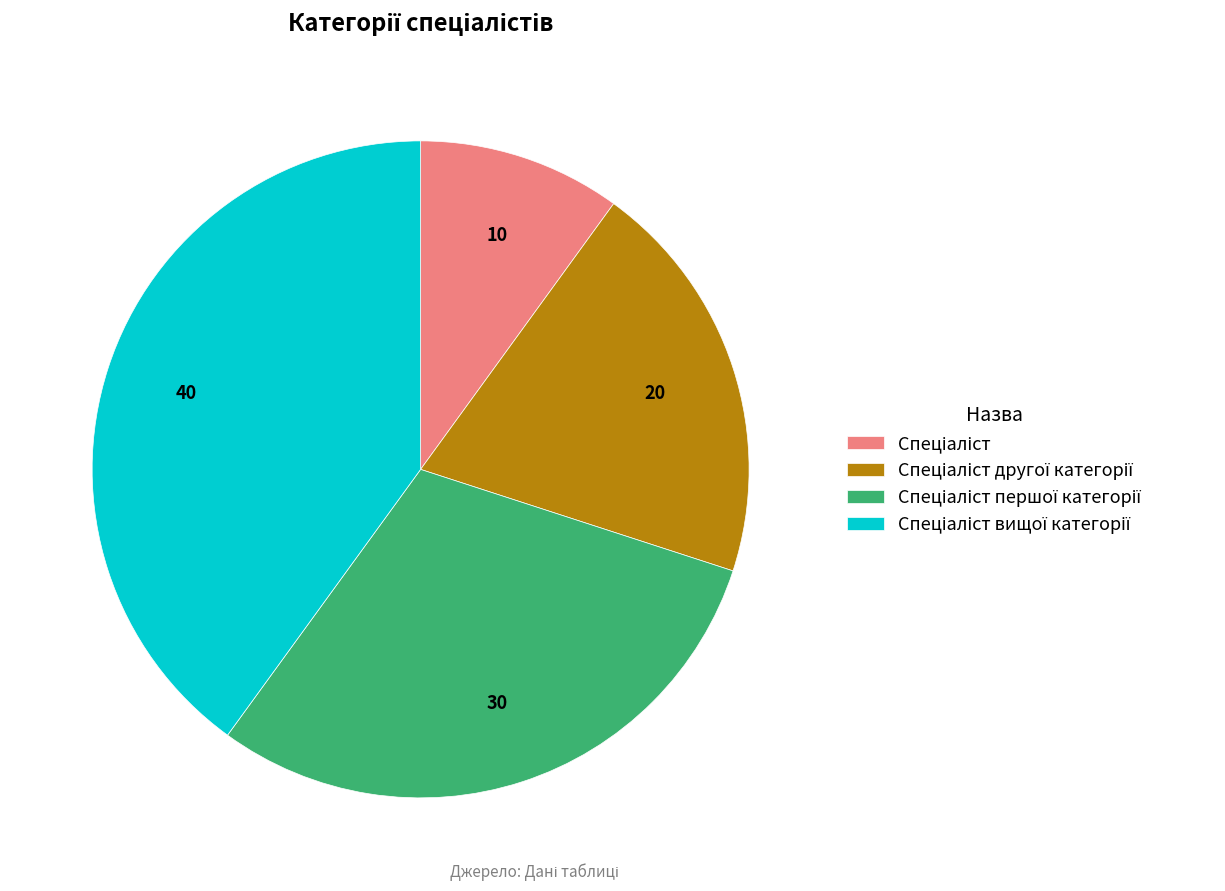

How many segments does this pie chart have?

4